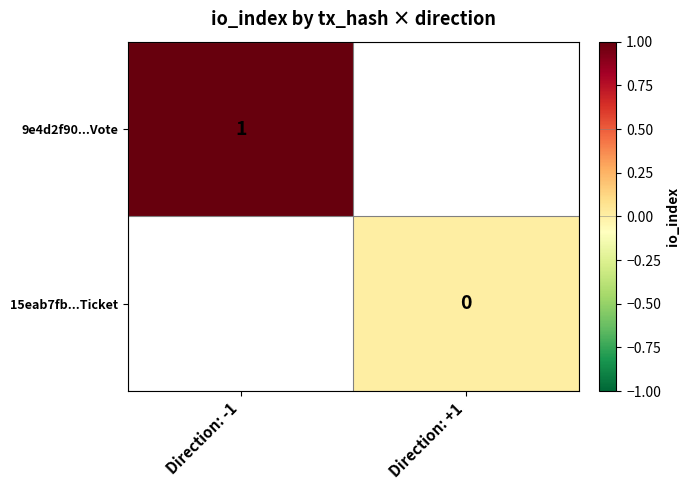

Is it true that 9e4d2f90...Vote equals 1 at Direction: -1?

True